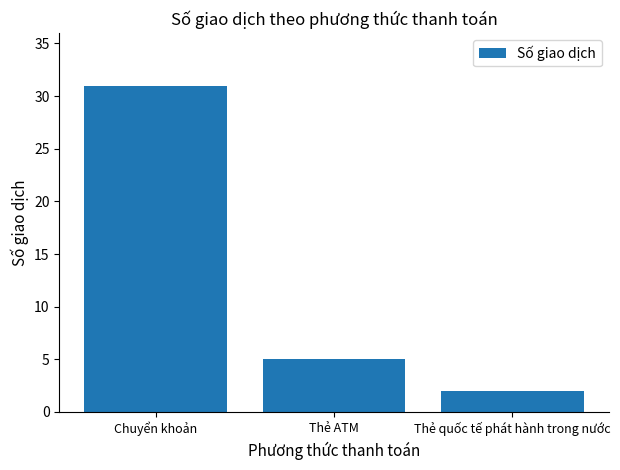

Is it true that the value at Chuyển khoản is 31?

True